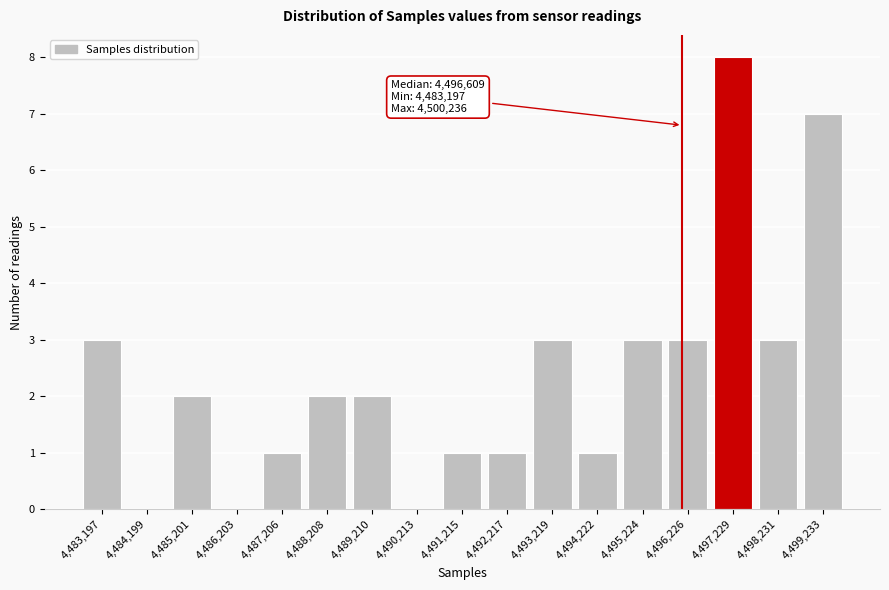

Reading left to right, extract all data points from this chart.

4,483,197=3	4,484,199=0	4,485,201=2	4,486,203=0	4,487,206=1	4,488,208=2	4,489,210=2	4,490,213=0	4,491,215=1	4,492,217=1	4,493,219=3	4,494,222=1	4,495,224=3	4,496,226=3	4,497,229=8	4,498,231=3	4,499,233=7